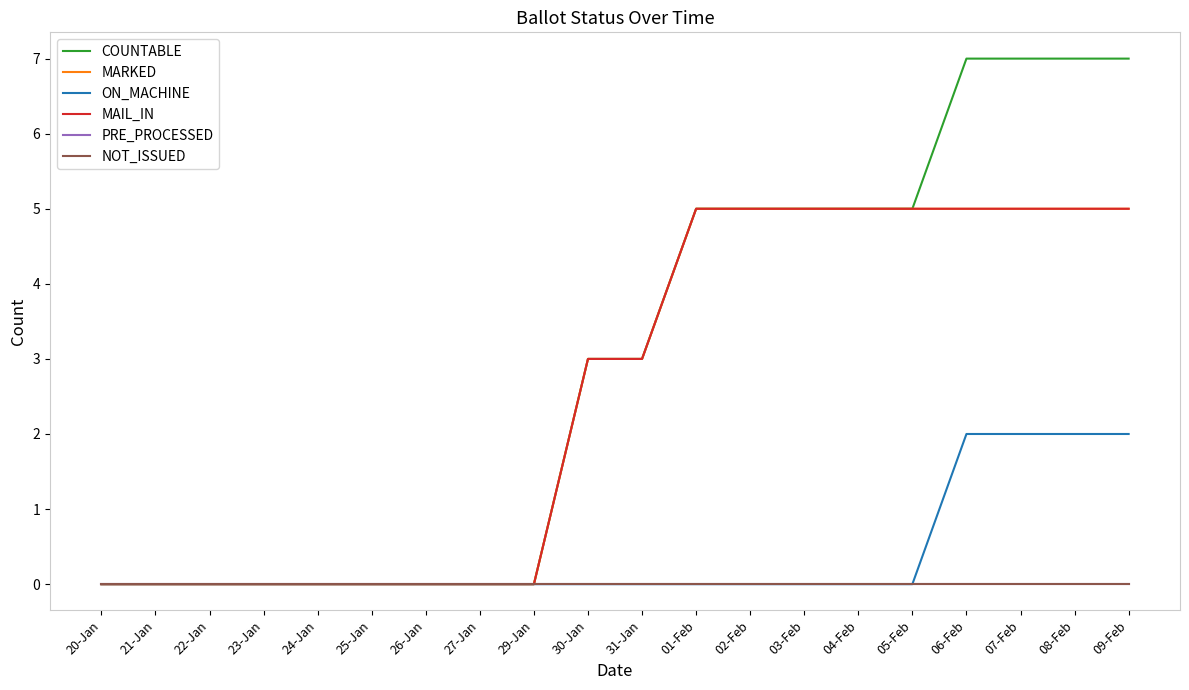

True or false: NOT_ISSUED has more than 2 interior local peaks.

False